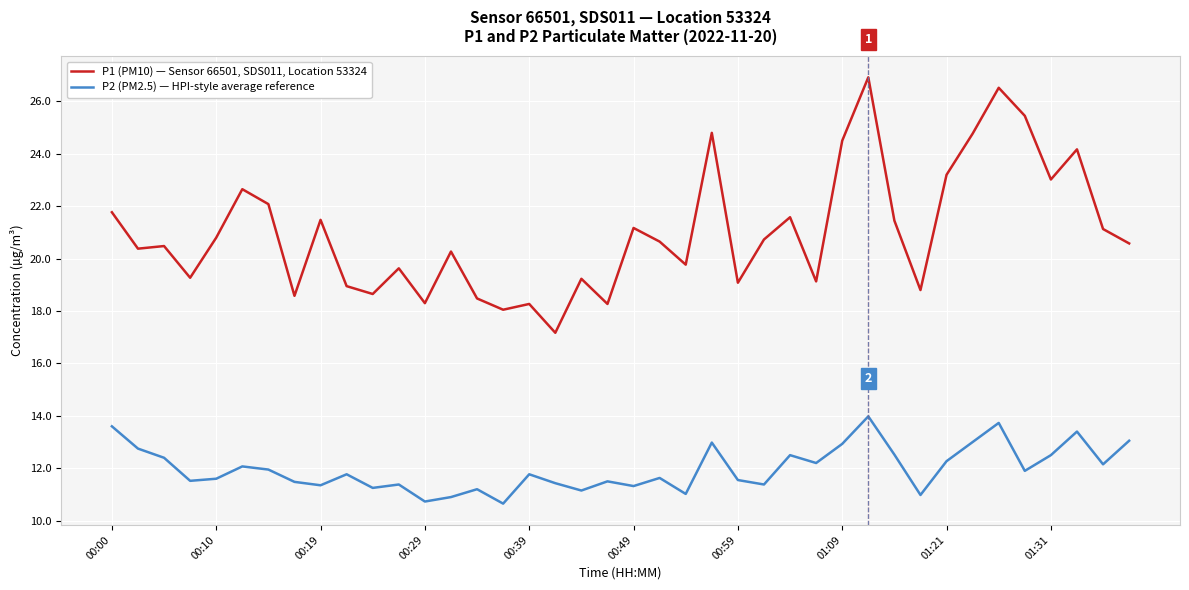

Does the chart display data point markers on the line(s)?

No